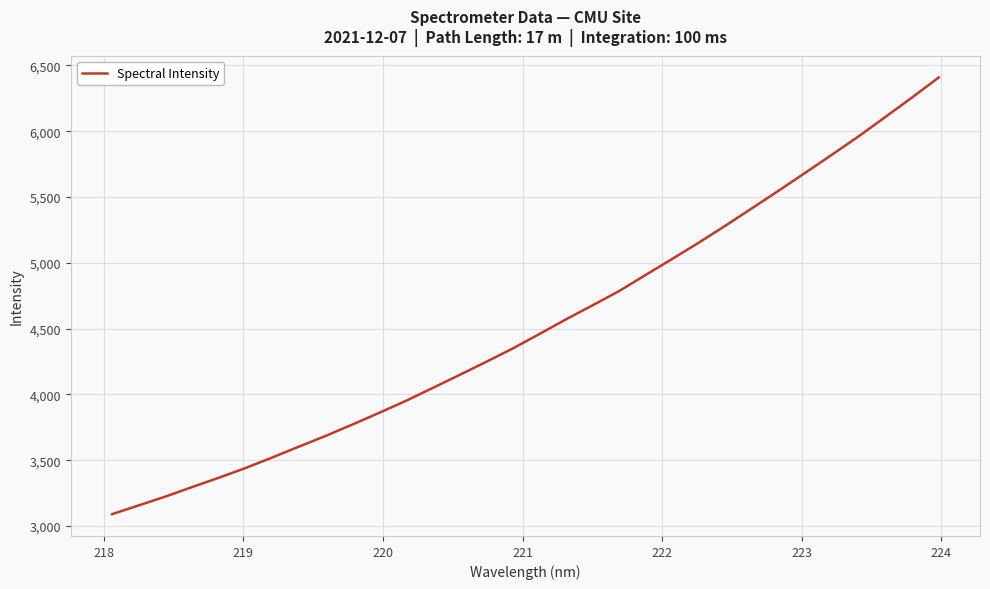

What is the smallest value displayed?

3089.9